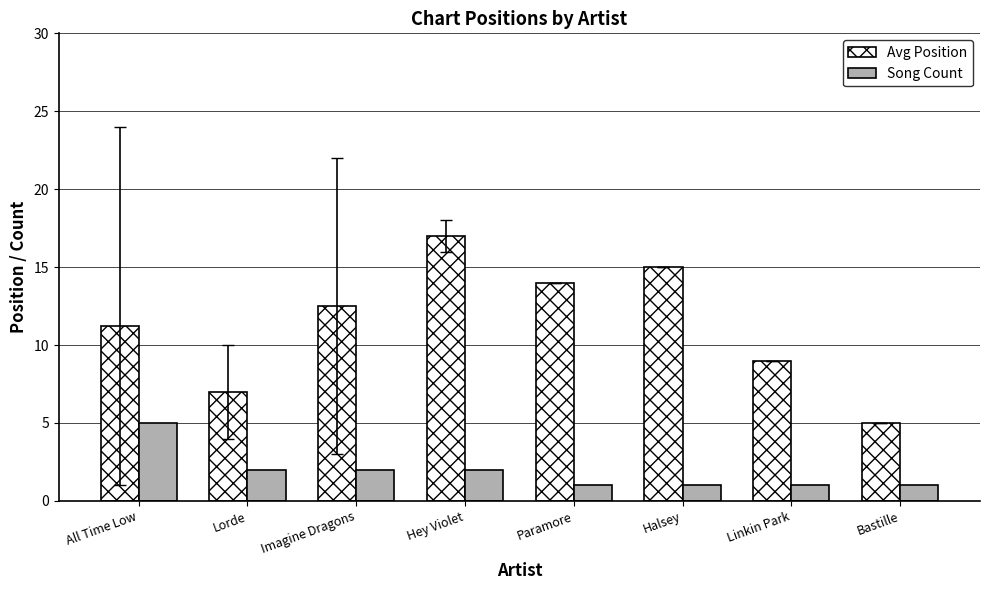

What is the value of the Song Count bar at the 5th from the left?

1.0